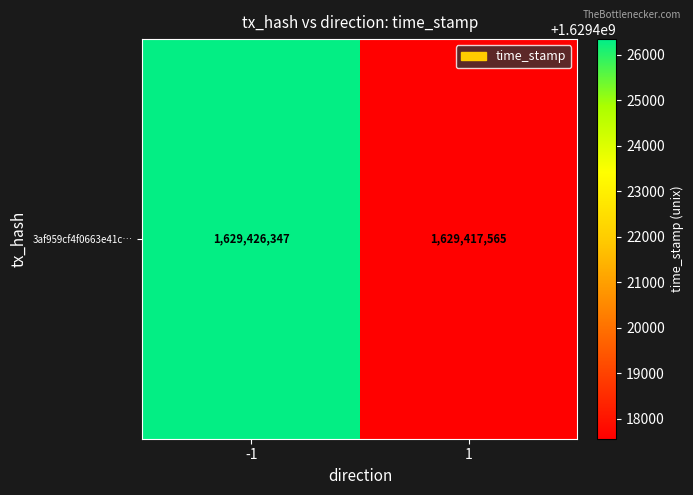

What is the change in value from -1 to 1?

-8782